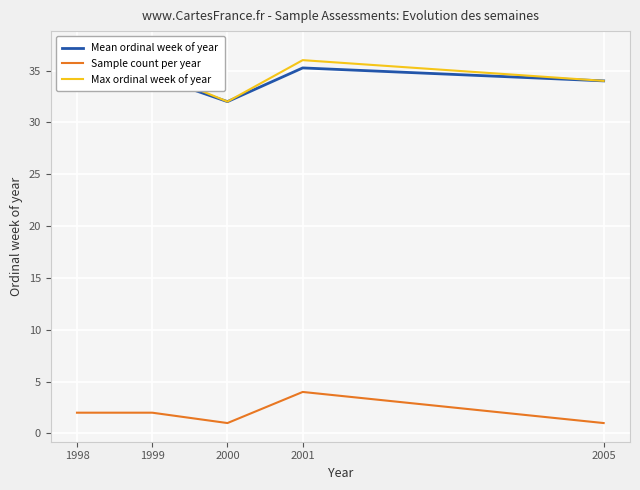

What is the difference between the Sample count per year values at 2005 and 1999?

1